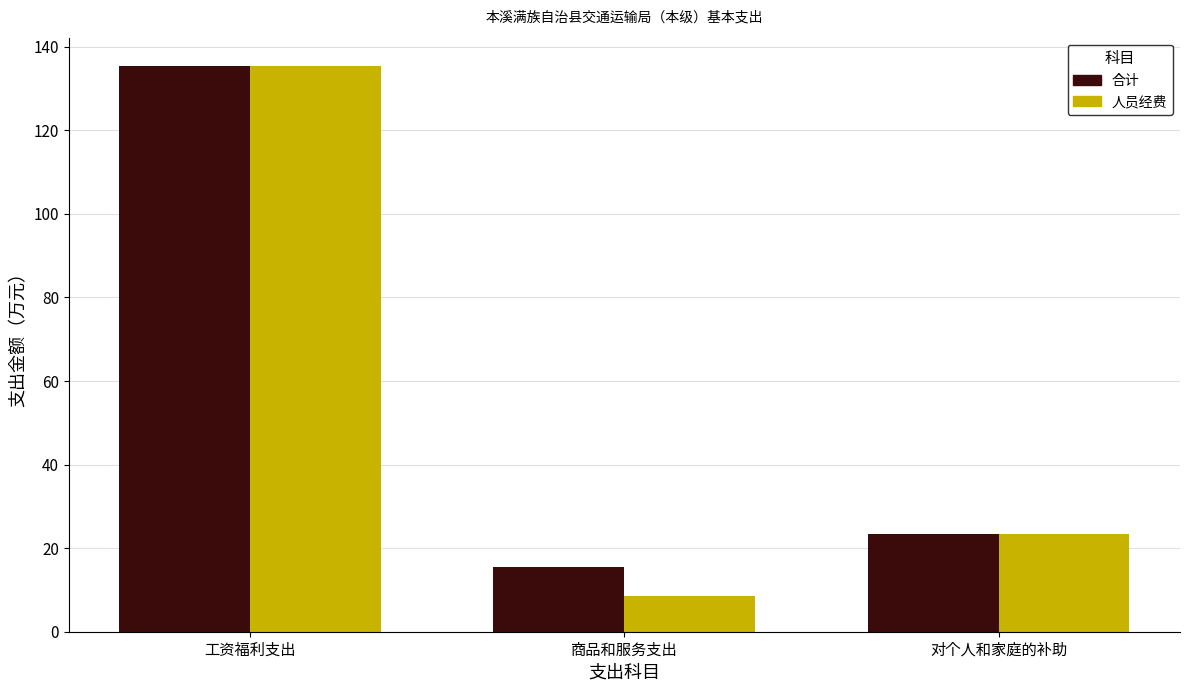

List the labels in order of 人员经费 value, largest first.

工资福利支出, 对个人和家庭的补助, 商品和服务支出